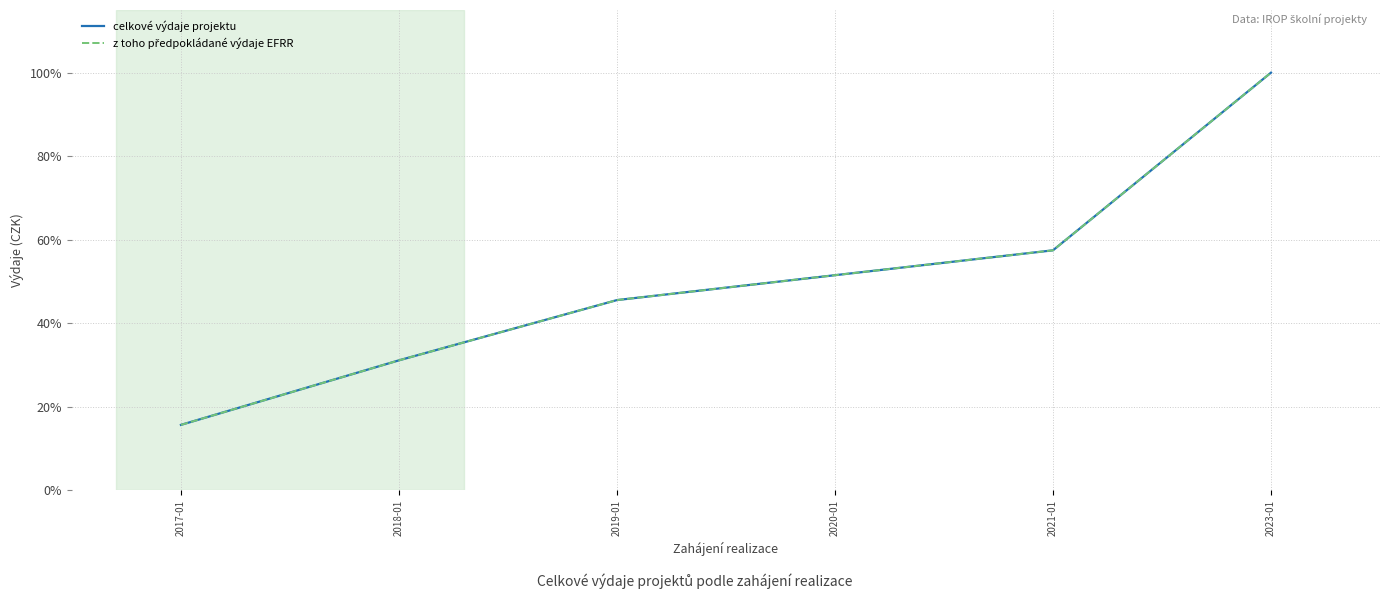

Reading left to right, what are all the values shown in this chart?

celkové výdaje projektu: 2017-01=15.7	2018-01=31.1	2019-01=45.6	2020-01=51.5	2021-01=57.5	2023-01=100.0
z toho předpokládané výdaje EFRR: 2017-01=15.7	2018-01=31.1	2019-01=45.6	2020-01=51.5	2021-01=57.5	2023-01=100.0